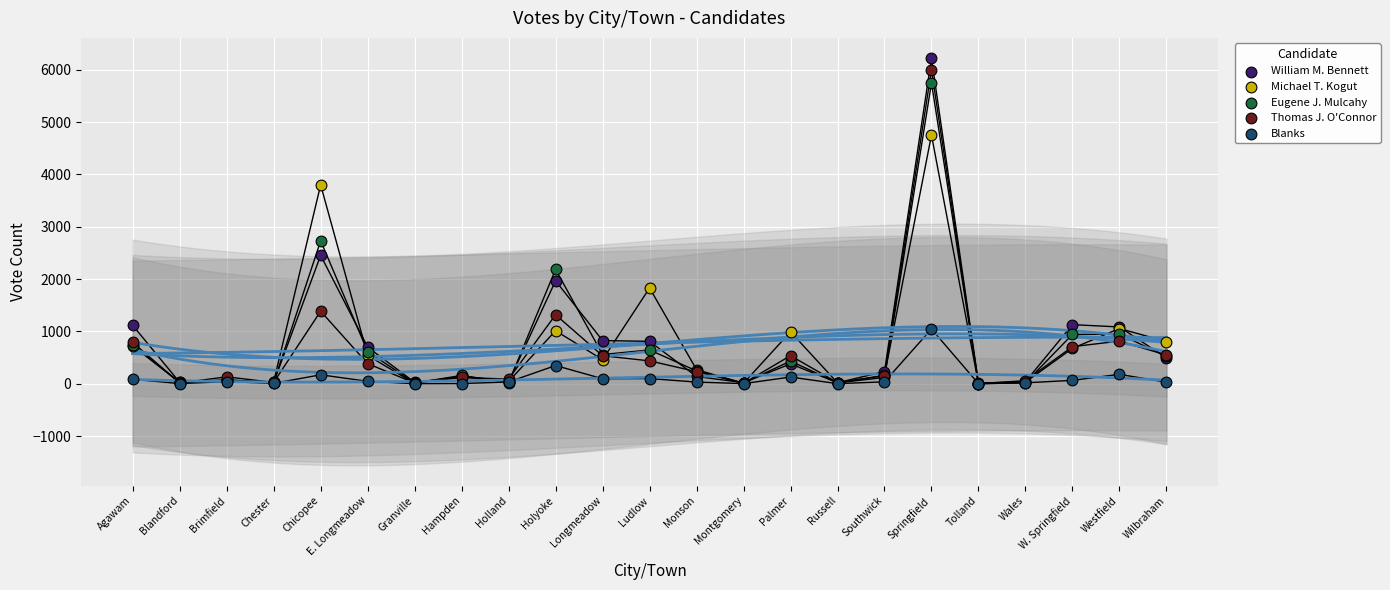

Across all series, what Y value is closest to 3109?

2730